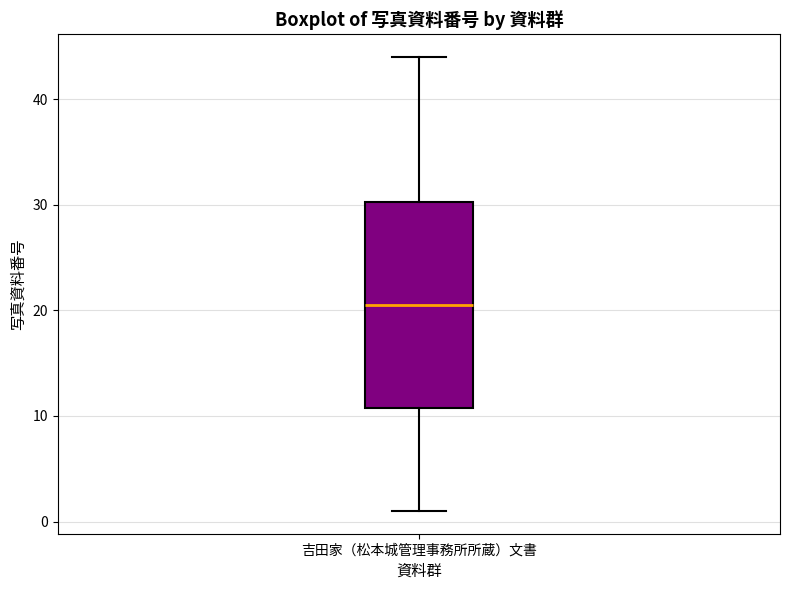

Transcribe this box plot: give where the median line is, the range the box spans, and where the two whiskers end, as read against the y-axis. The values are not printed on the chart, so give them approximately, as read against the axis.

median 21, box 11 to 30, whiskers 1 to 44